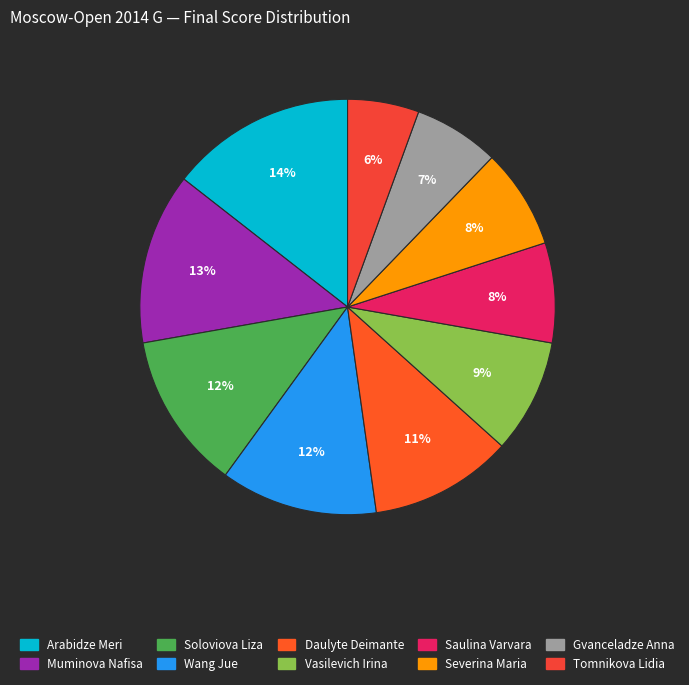

Rank the categories by value from highest to lowest.

Arabidze Meri, Muminova Nafisa, Soloviova Liza, Wang Jue, Daulyte Deimante, Vasilevich Irina, Saulina Varvara, Severina Maria, Gvanceladze Anna, Tomnikova Lidia